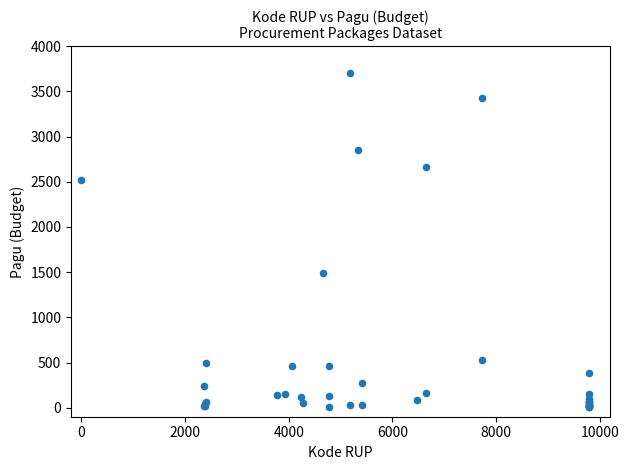

What Y value in the scatter plot is closest to 1851?

1485.9